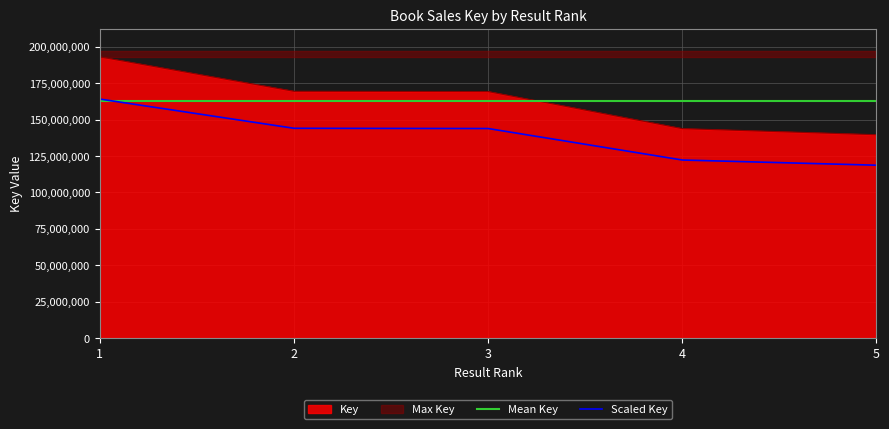

Is the value of Mean Key at 4 greater than the value of Key at 2?

No